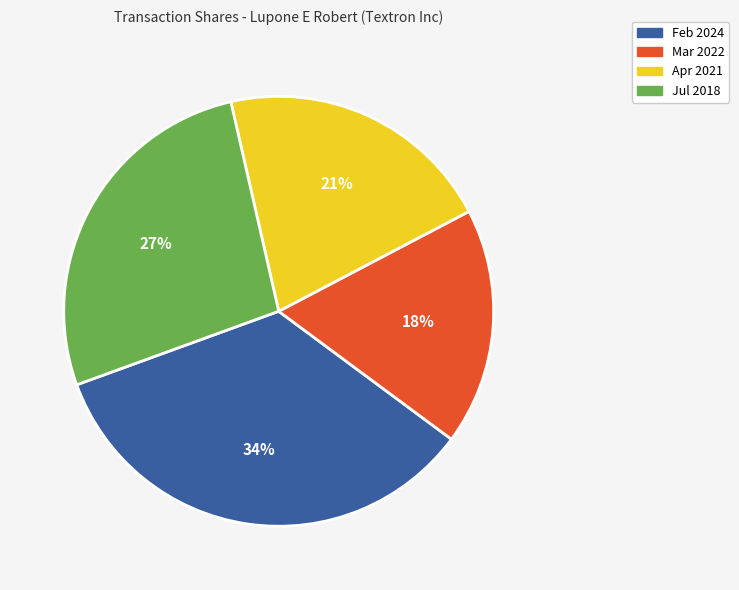

Is there a majority slice in this chart?

No